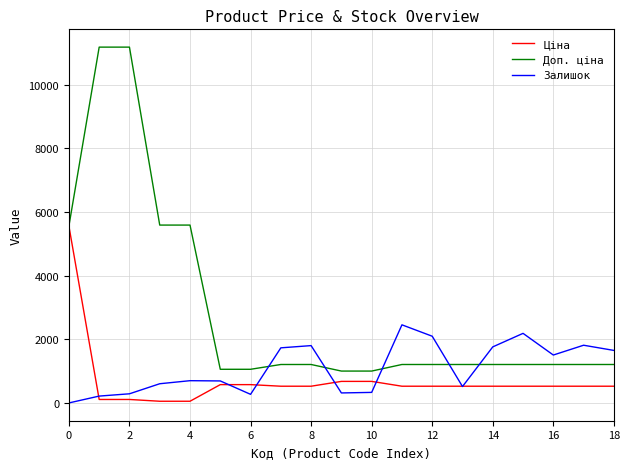

What is the highest value of the Доп. ціна series?

11182.0